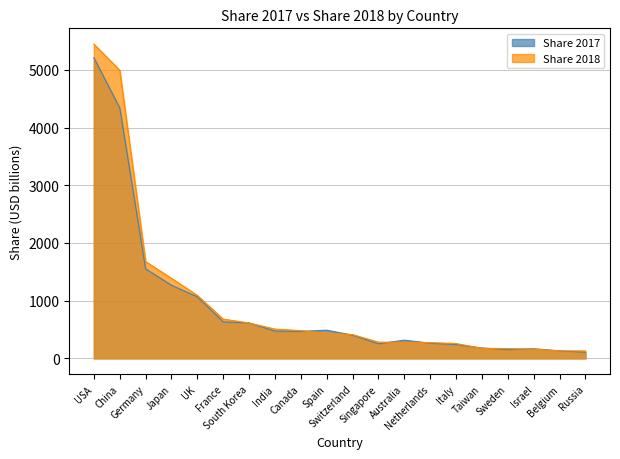

Which series has the largest range (max minus min)?

Share 2018